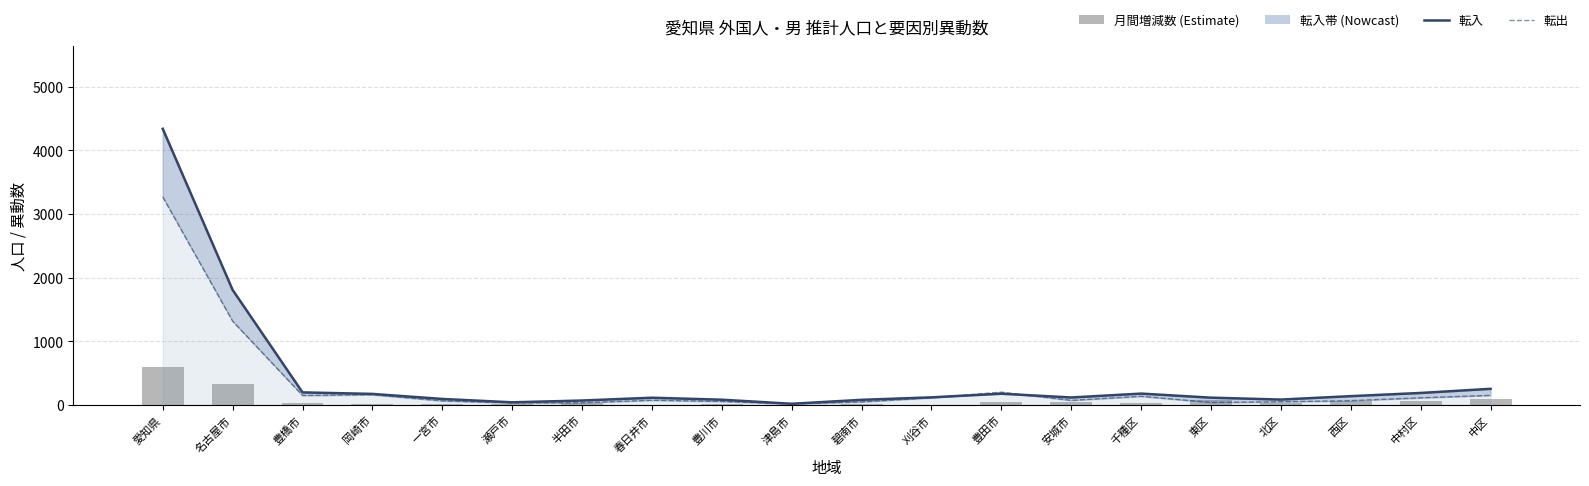

At which label does 転出 reach its minimum?

津島市